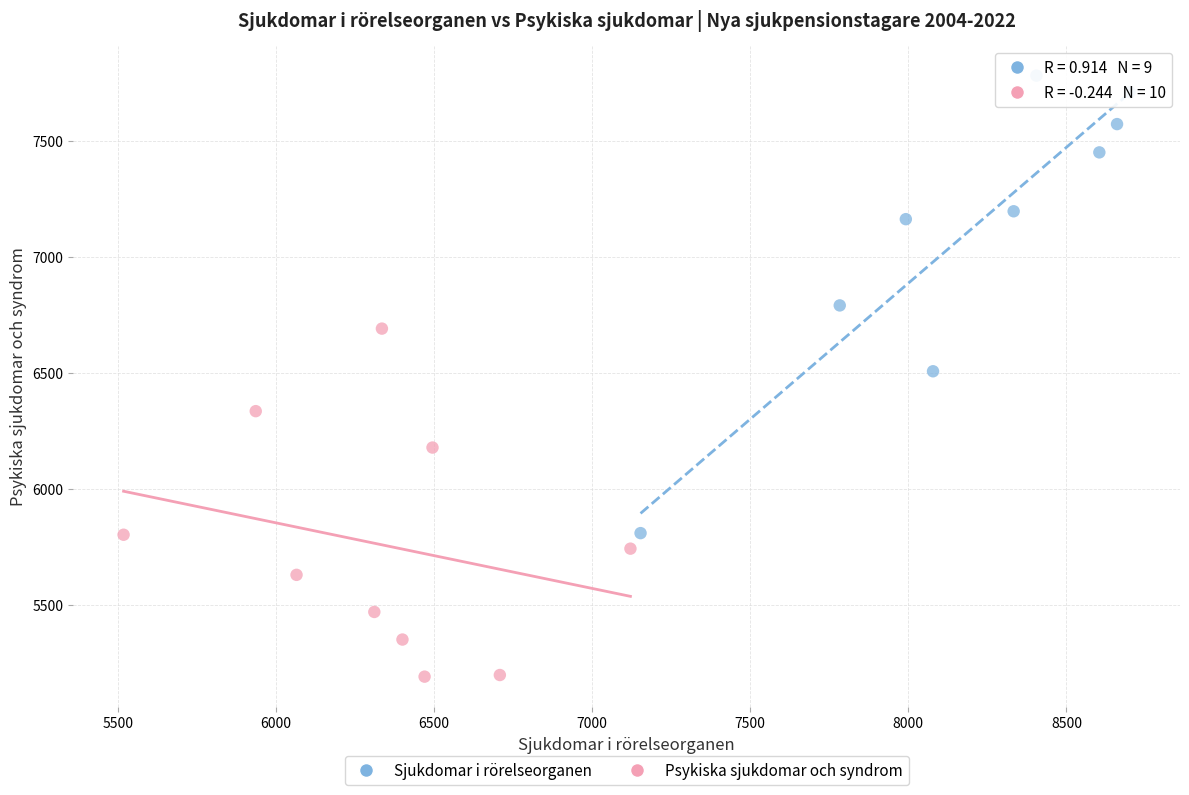

Which series contains the highest Y value?

Sjukdomar i rörelseorganen